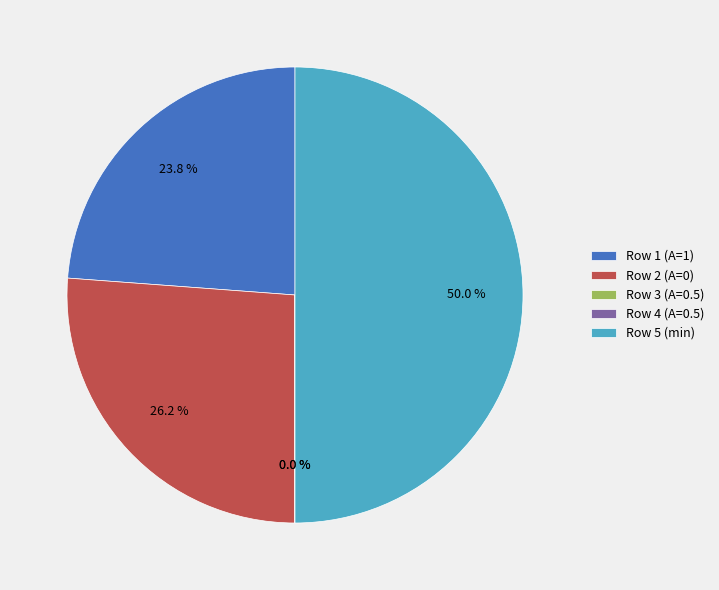

Rank the categories by value from highest to lowest.

min, 0, 1, 0.5, 0.5